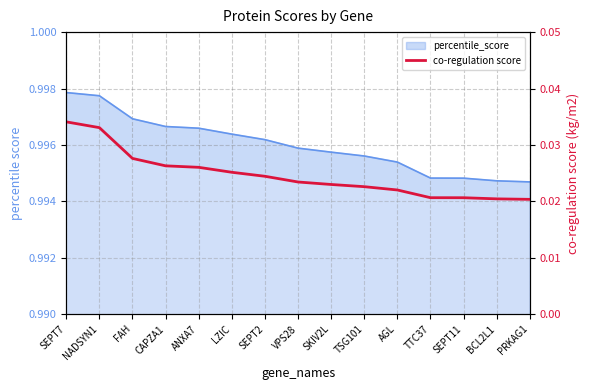

What position from the left is ANXA7?

5